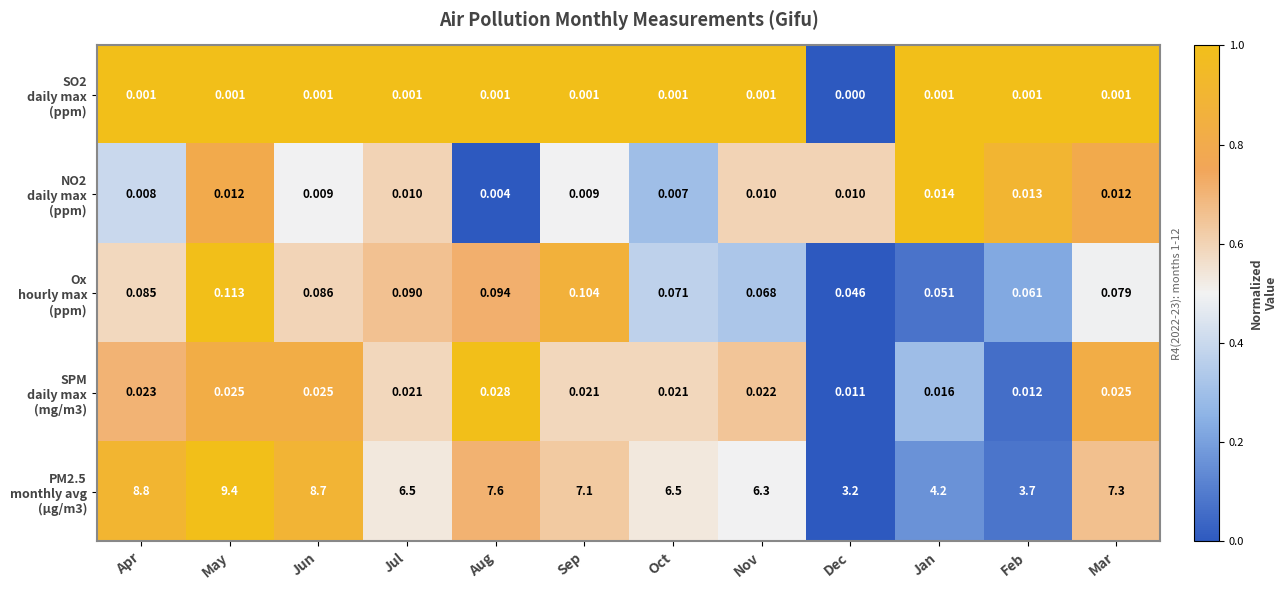

Which category has the lowest value across all series?

Dec